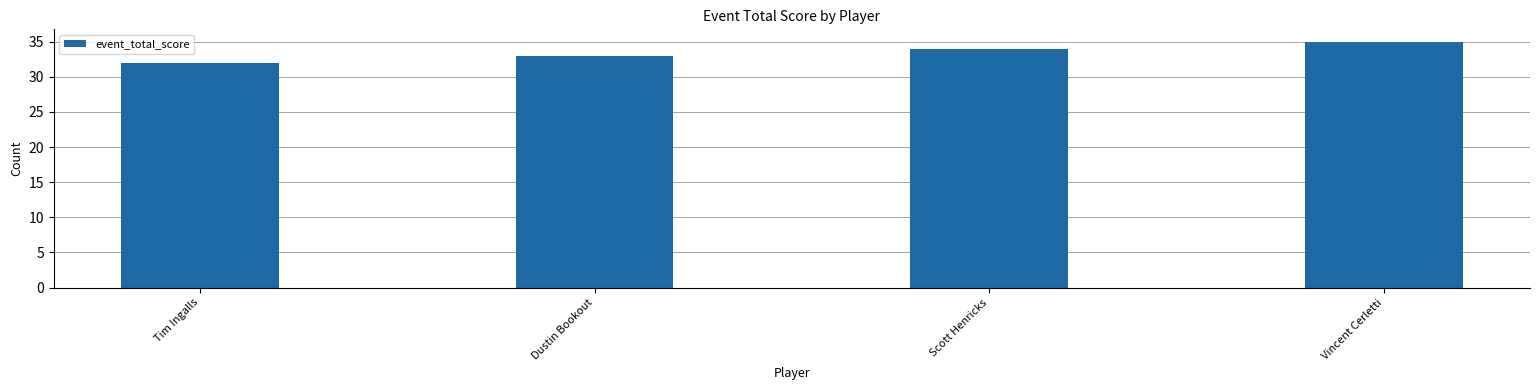

Approximately how many times larger is the value at Vincent Cerletti compared to Dustin Bookout?

1.1